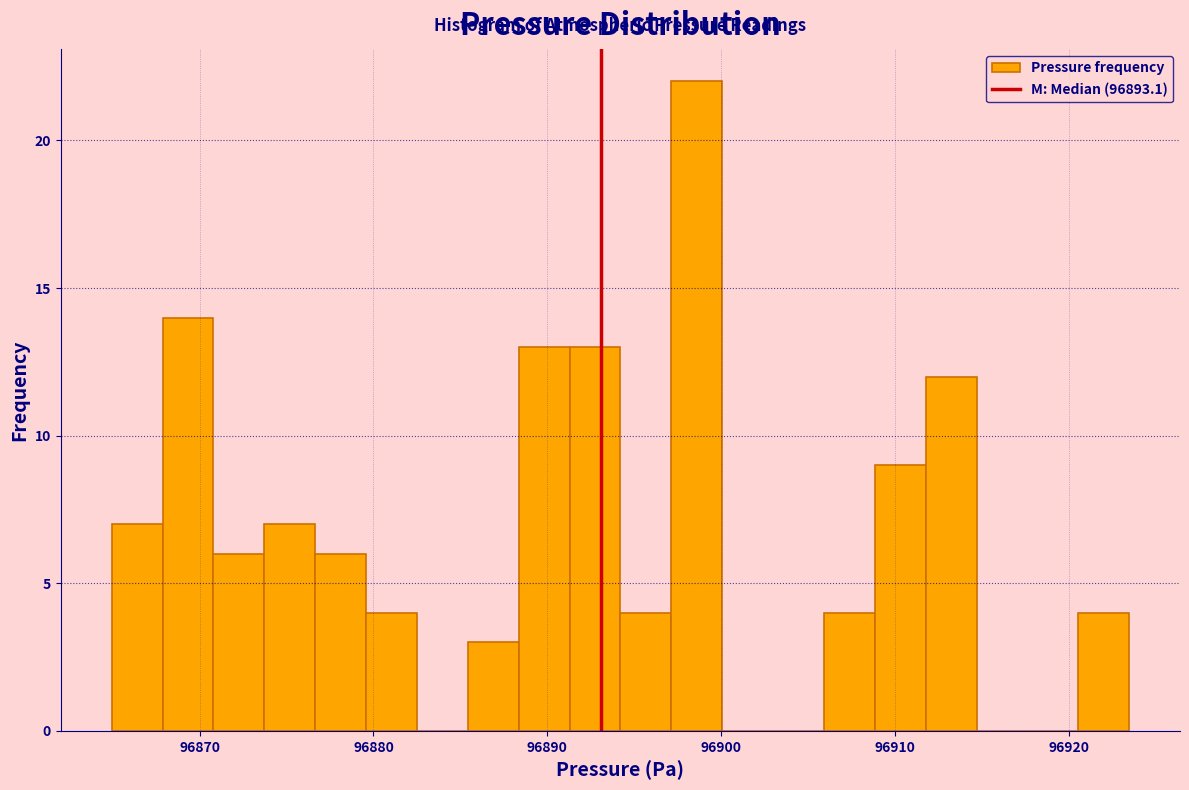

Around what value on the x-axis is the tallest bar? Give the approximate position of its centre, as read against the axis.

96899